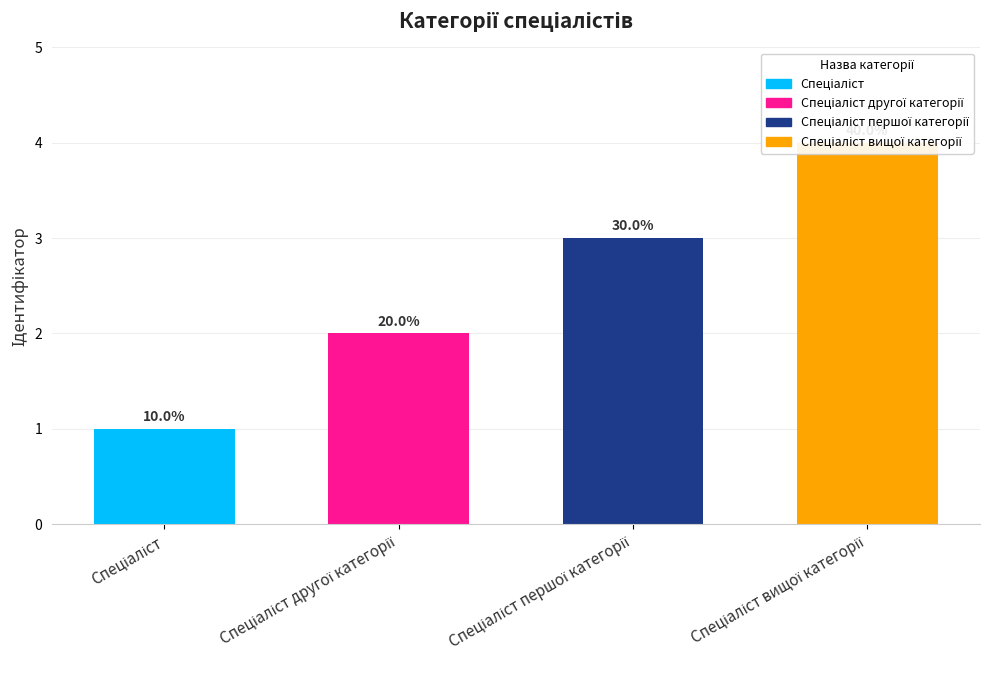

What is the value of the 4th bar from the left?

4